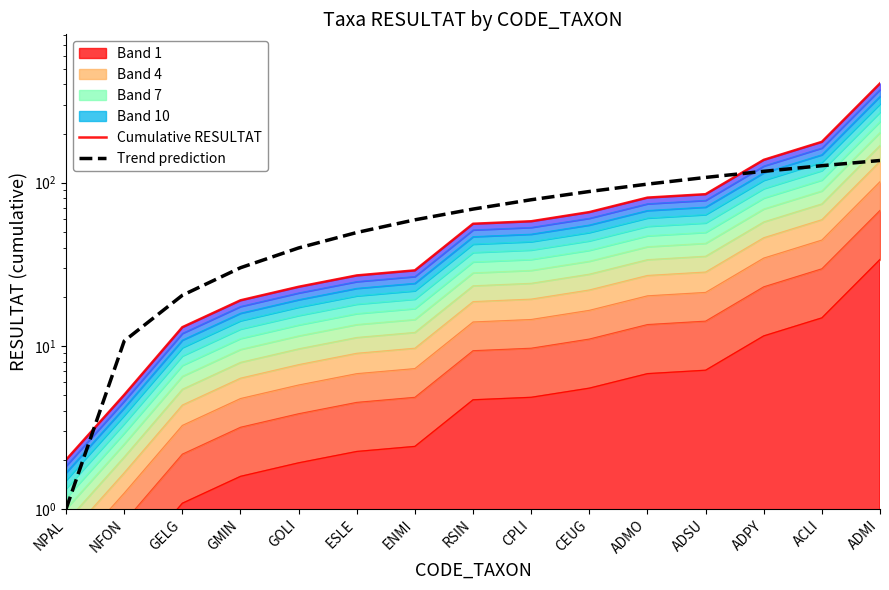

Between which two adjacent categories do Trend prediction and Cumulative RESULTAT first intersect?

NPAL and NFON